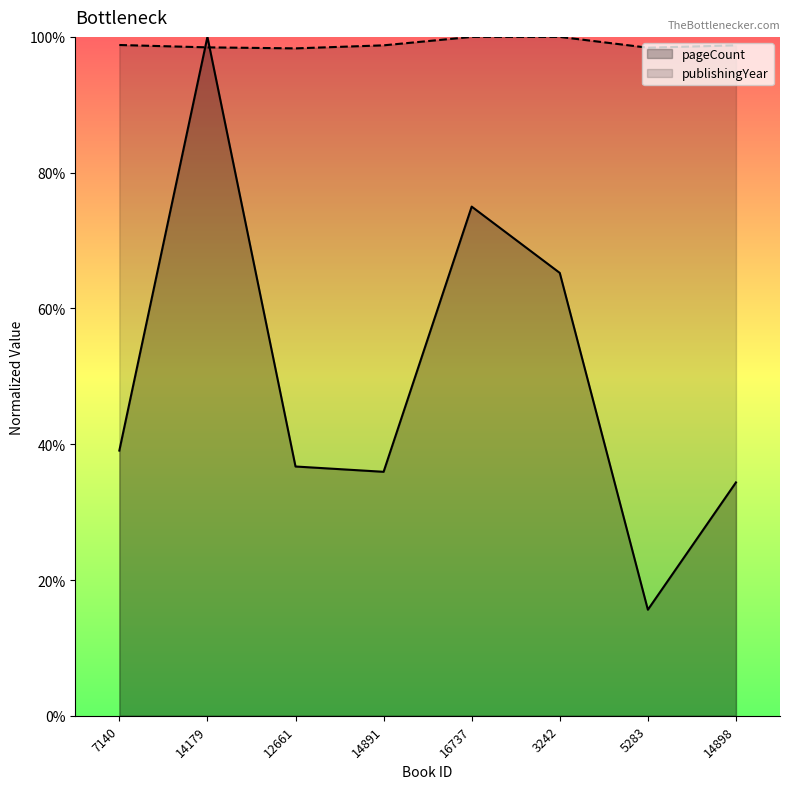

Between 7140 and 5283, which series saw the biggest shift?

pageCount